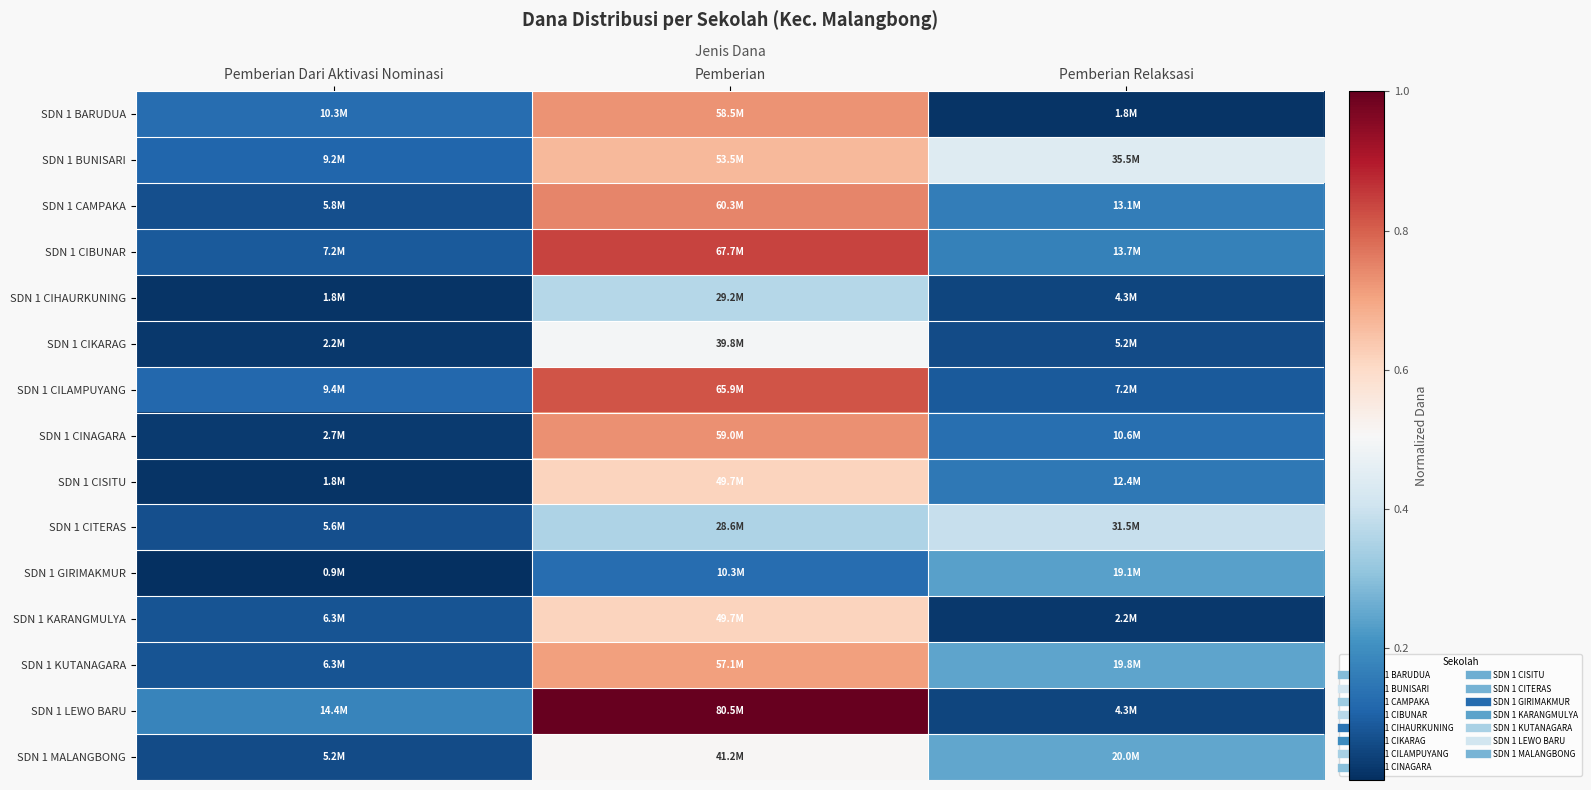

What is the greatest value displayed?

1.0